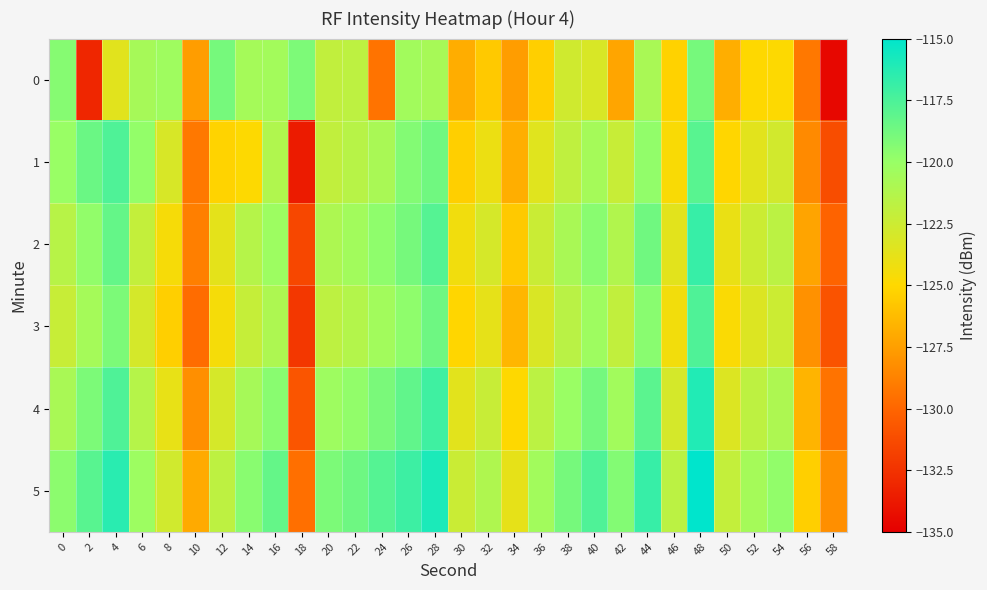

What is the total value across all series at 46?

-742.6